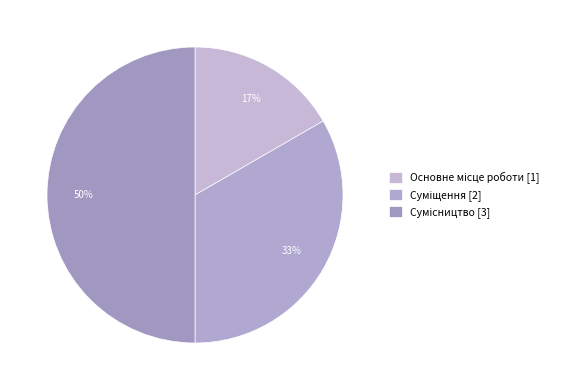

Rank the categories by value from highest to lowest.

Сумісництво, Суміщення, Основне місце роботи